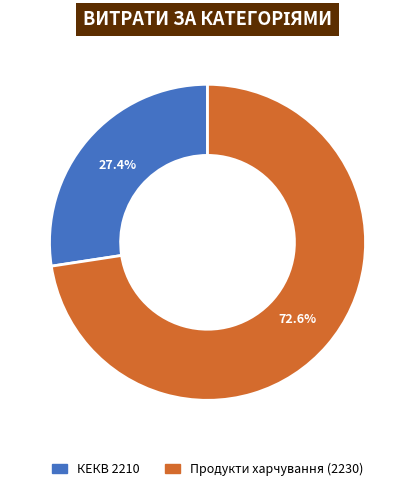

Does any single category account for the majority?

Yes